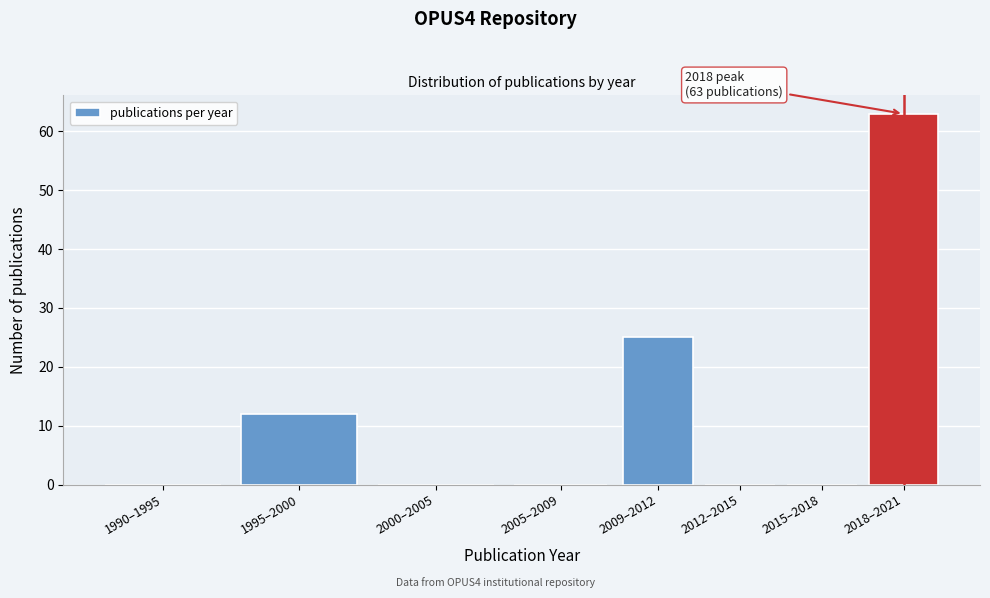

Reading right to left, what are all the values shown in this chart?

2018–2021=63	2015–2018=0	2012–2015=0	2009–2012=25	2005–2009=0	2000–2005=0	1995–2000=12	1990–1995=0